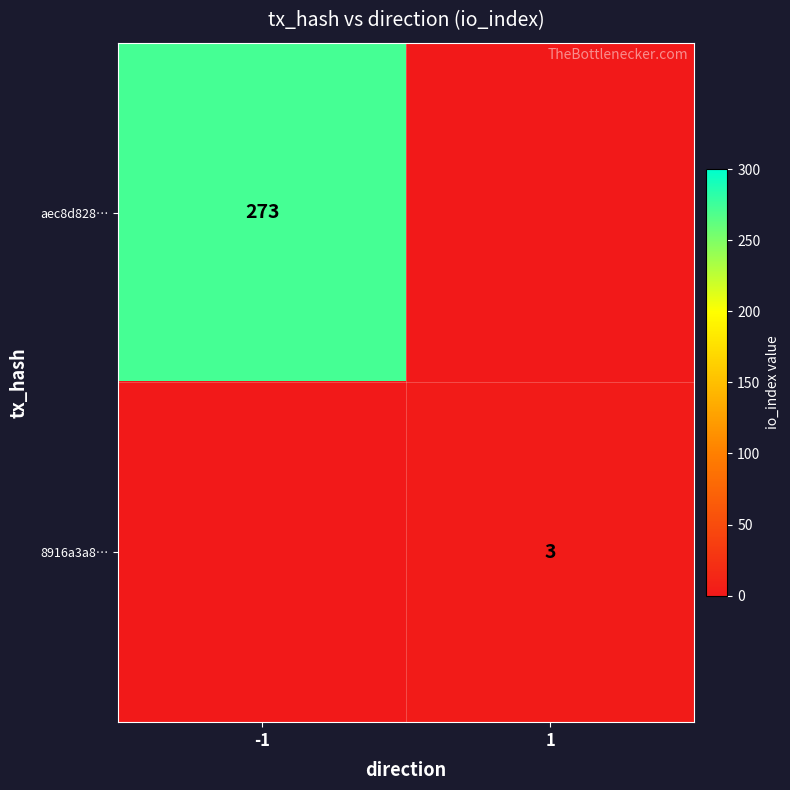

Is it true that aec8d828… equals 185 at -1?

False